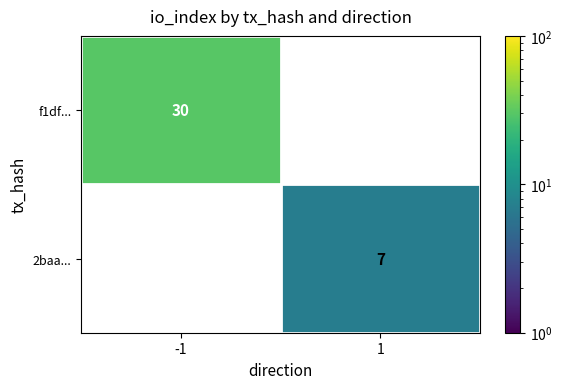

The f1df... series shows 47 at -1. True or false?

False